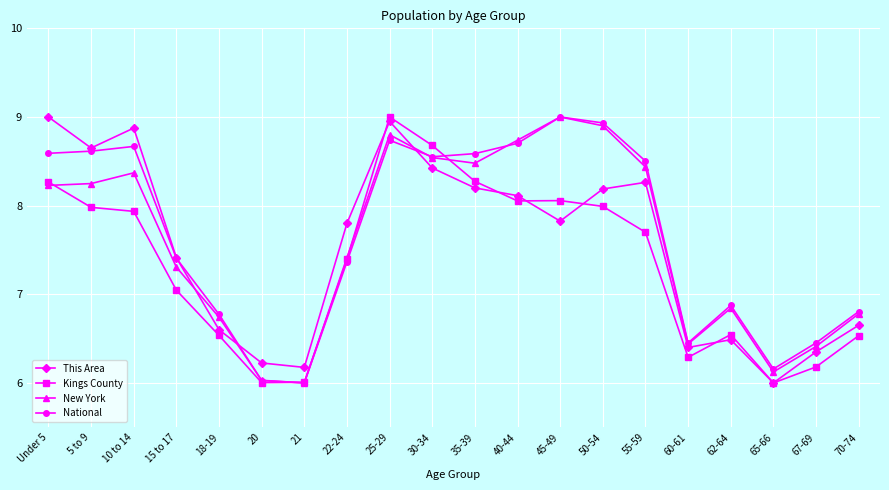

Where is the first local maximum for National?

10 to 14